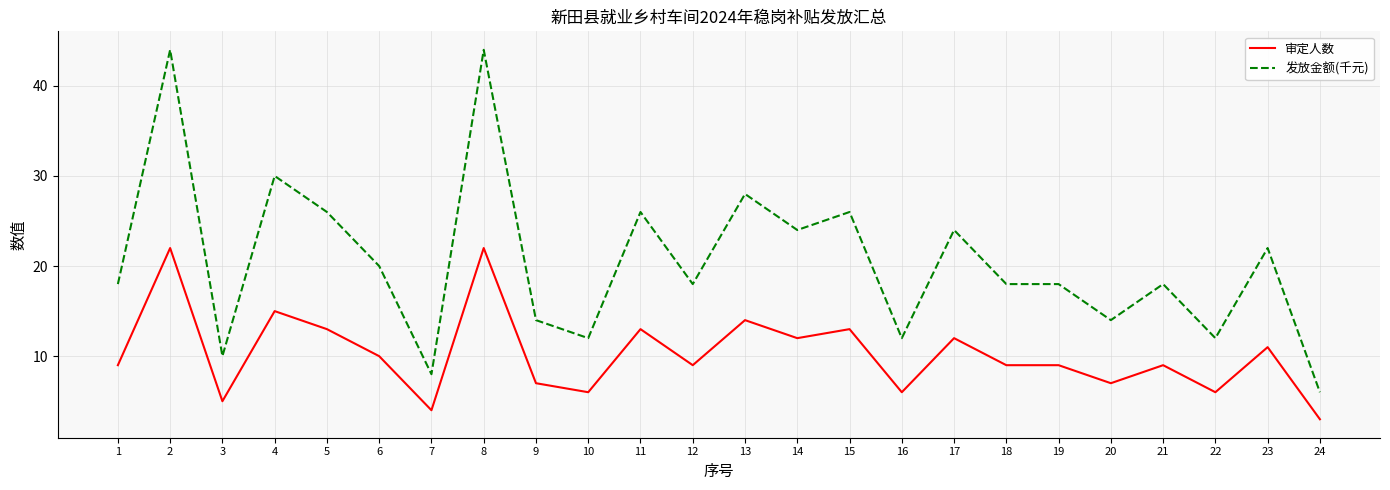

The value of 发放金额(千元) at 13 is 11. True or false?

False